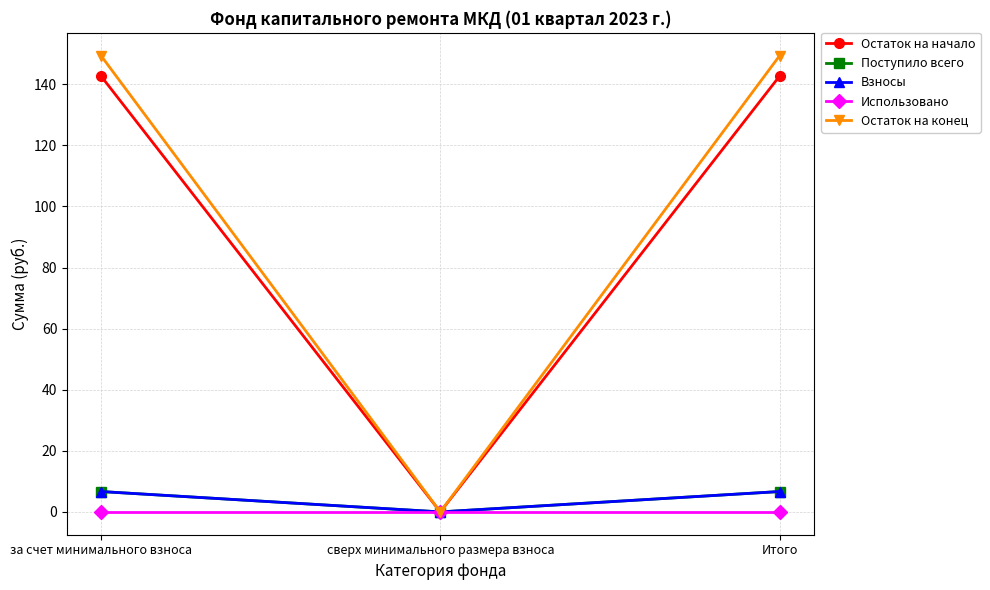

What is the label of the 3rd point from the left?

Итого